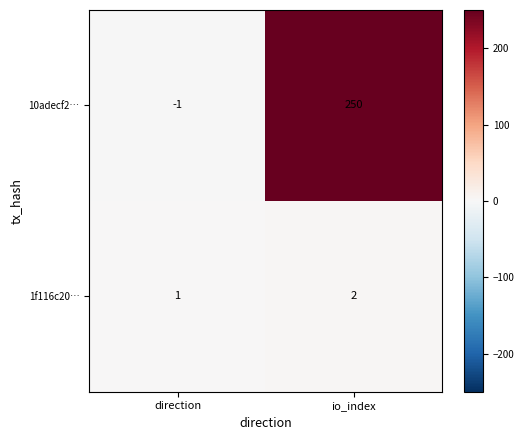

Reading left to right, list all the values displayed in this chart.

10adecf2…: direction=-1	io_index=250
1f116c20…: direction=1	io_index=2